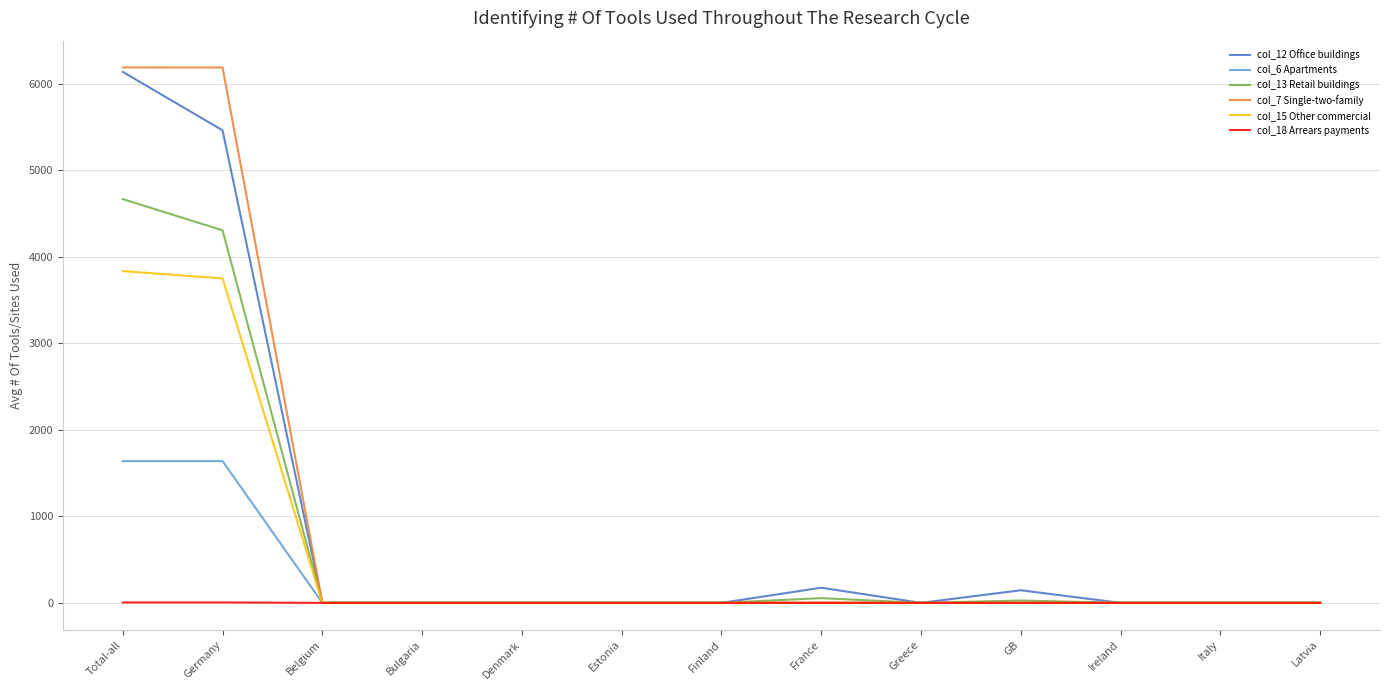

The value of col_15 Other commercial at Belgium is -1647.6. True or false?

False